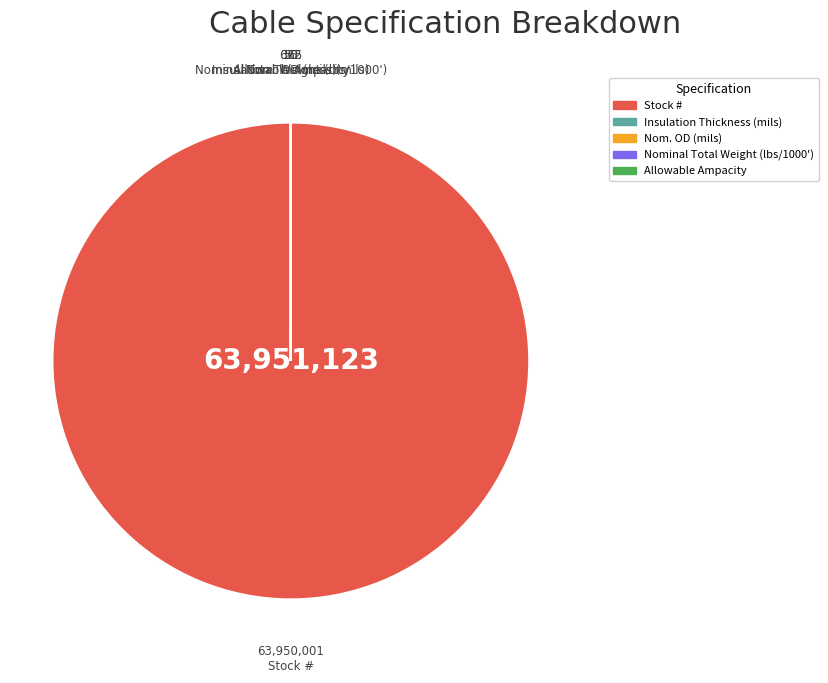

Which slice is the largest?

Stock #